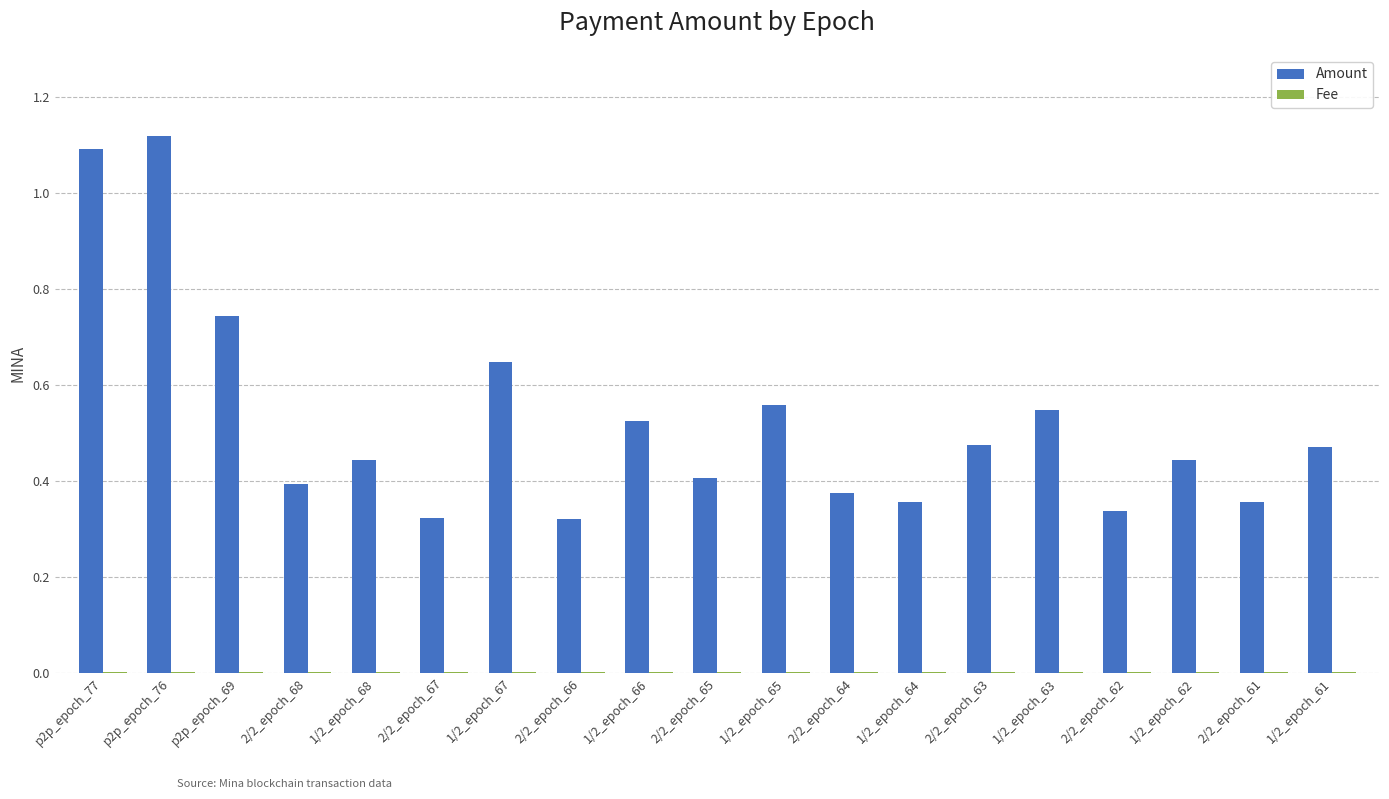

Which series has the largest total across all categories?

Amount